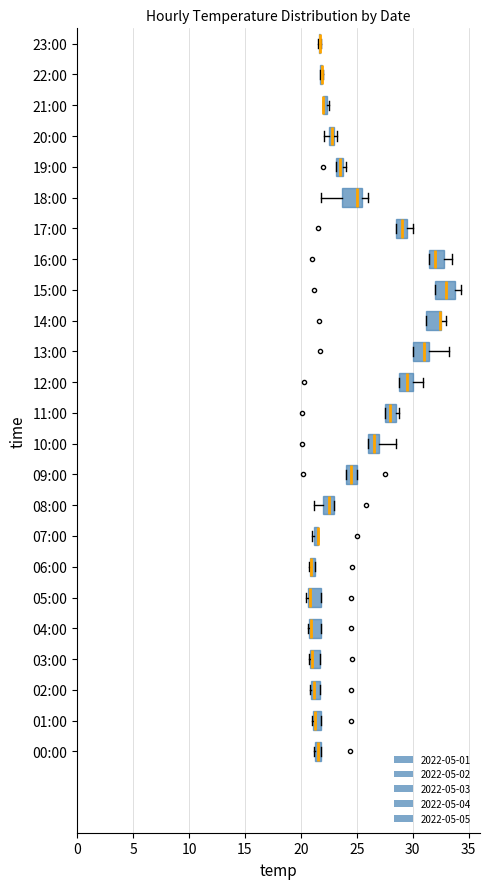

At how many categories does at least one series exceed 26?

9